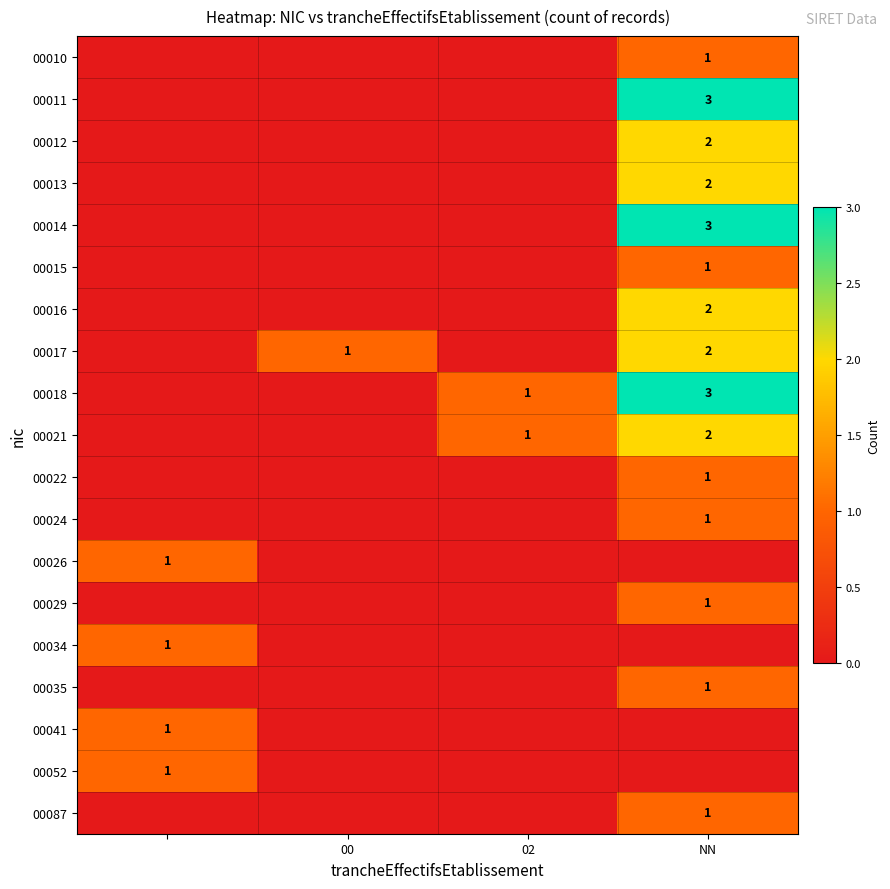

The value of 00021 at NN is 4. True or false?

False